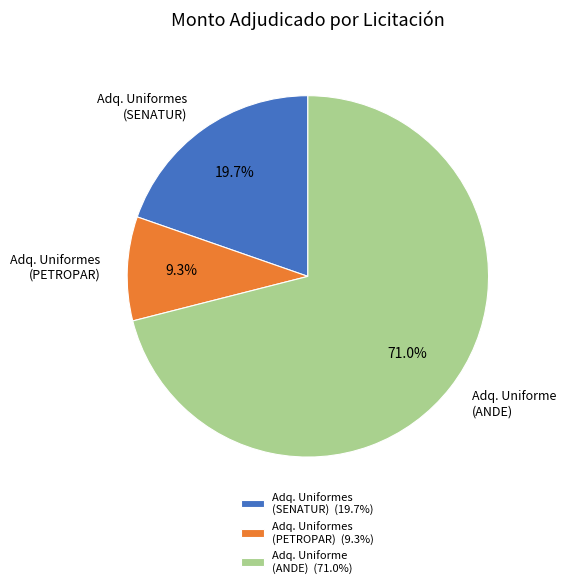

Count the number of slices in the pie.

3